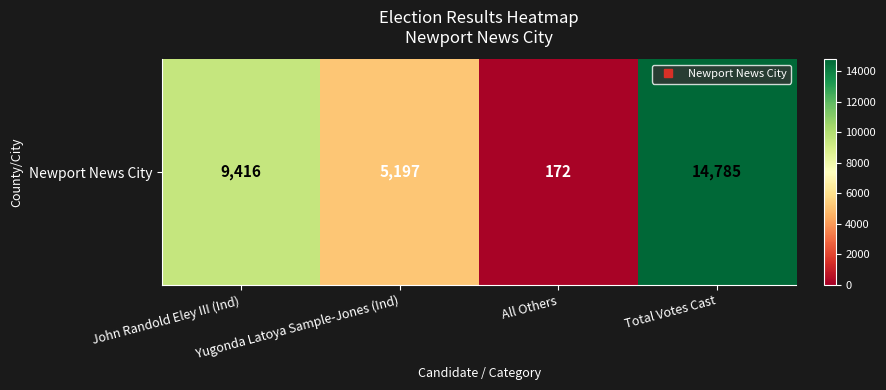

List the labels in order of value, smallest first.

All Others, Yugonda Latoya Sample-Jones (Ind), John Randold Eley III (Ind), Total Votes Cast